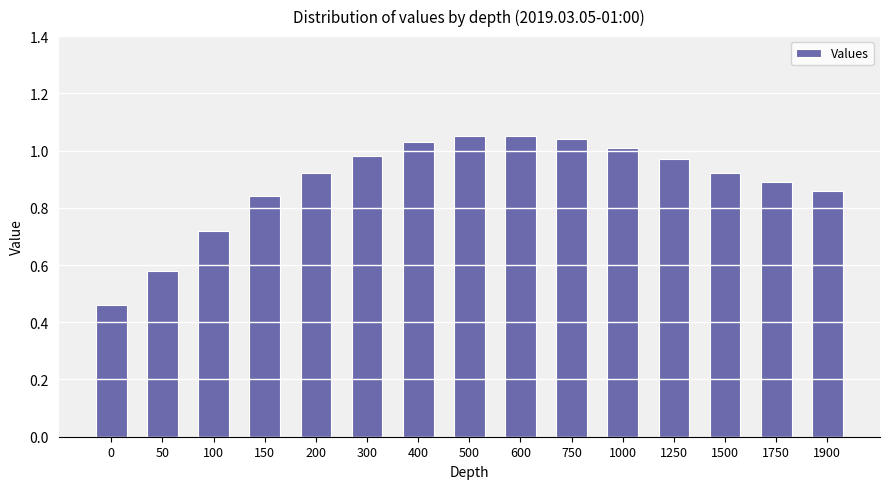

Is it true that the value at 300 is 0.2?

False